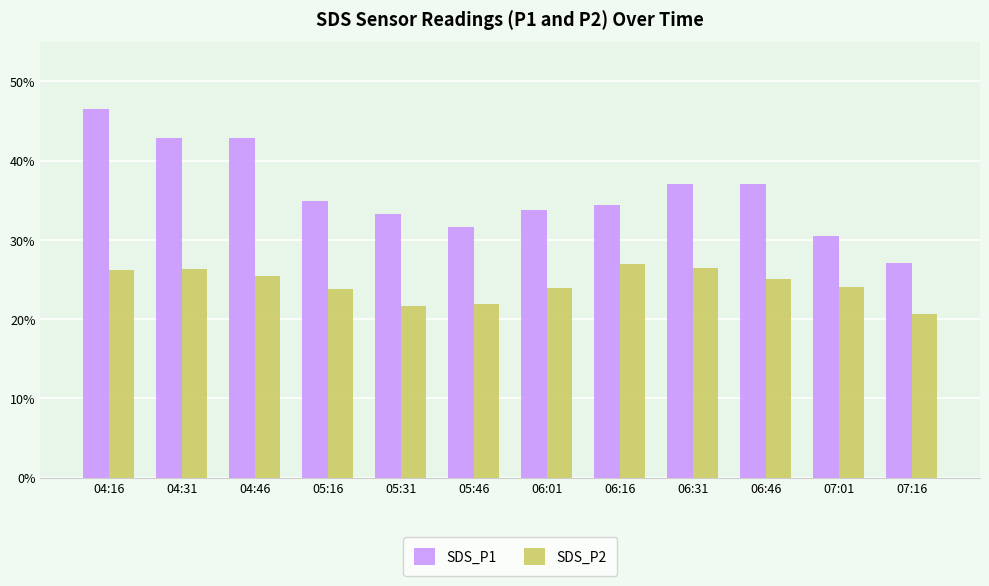

At how many categories does at least one series exceed 32?

9